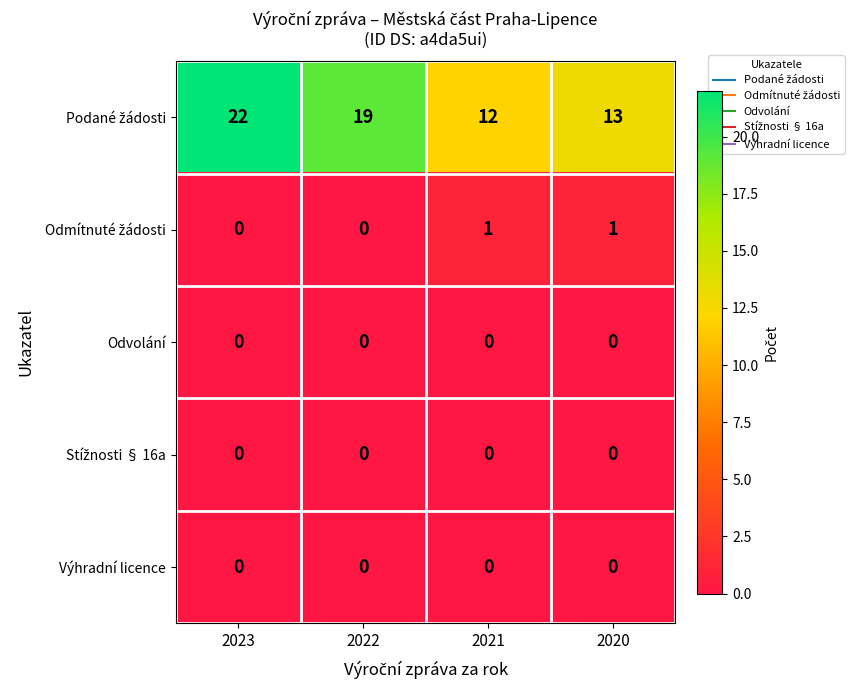

What is the total value across all series at 2020?

14